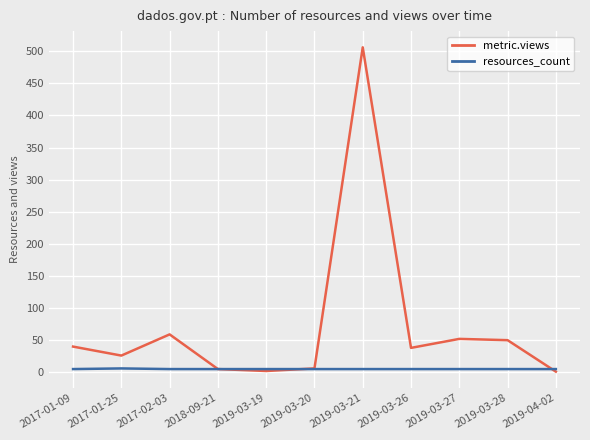

At which label is metric.views closest to 253?

2017-02-03